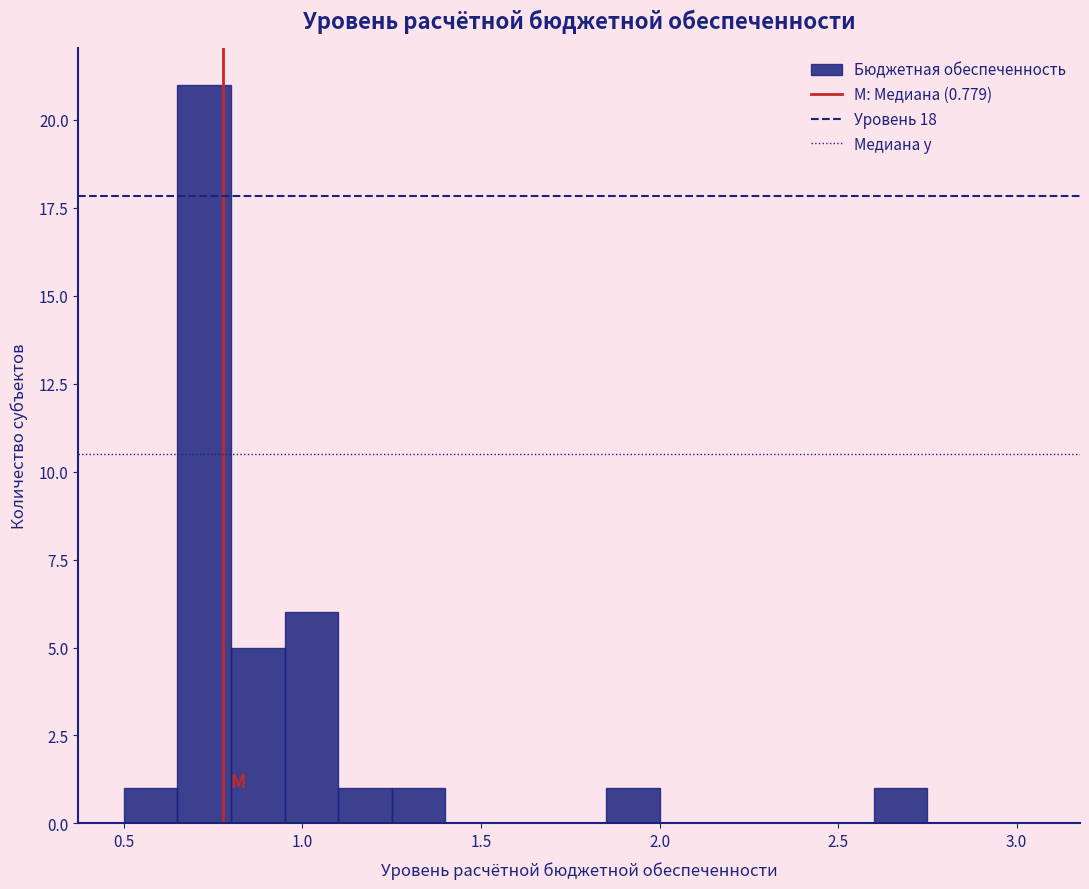

Read against the x-axis, roughly where is the centre of the tallest bar?

0.75